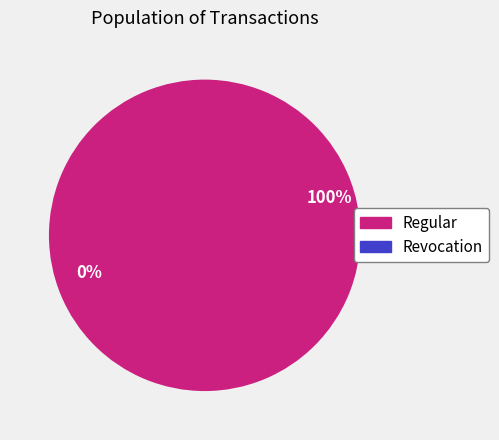

The Regular slice represents 90% of the pie. True or false?

False